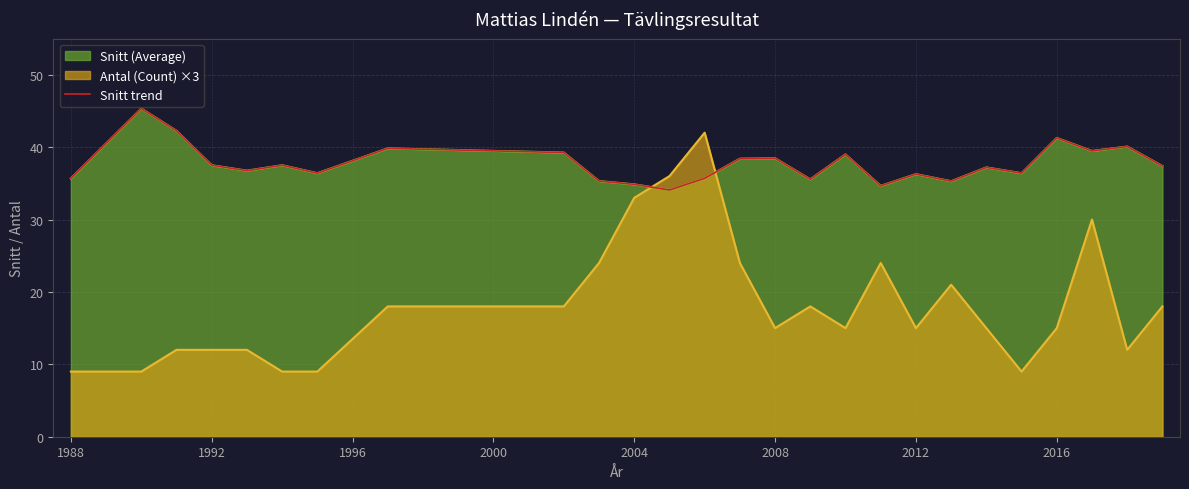

What is the value of the 18th point from the left?

34.6